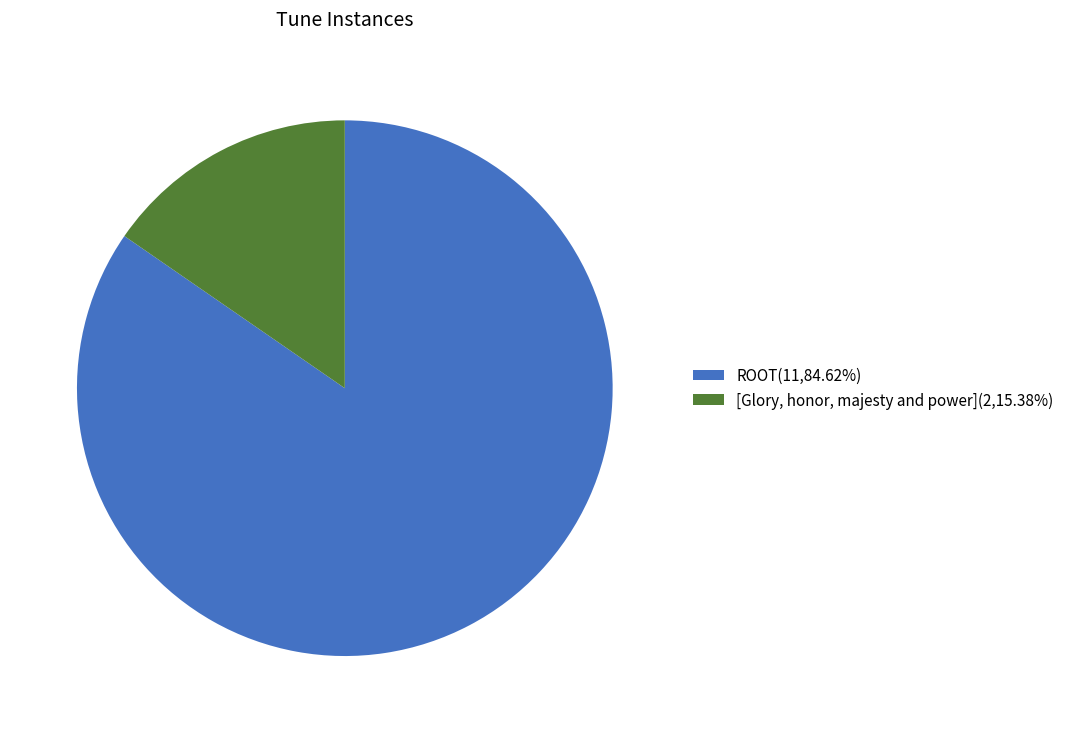

What is the ratio of the value at ROOT to the value at [Glory, honor, majesty and power]?

5.5